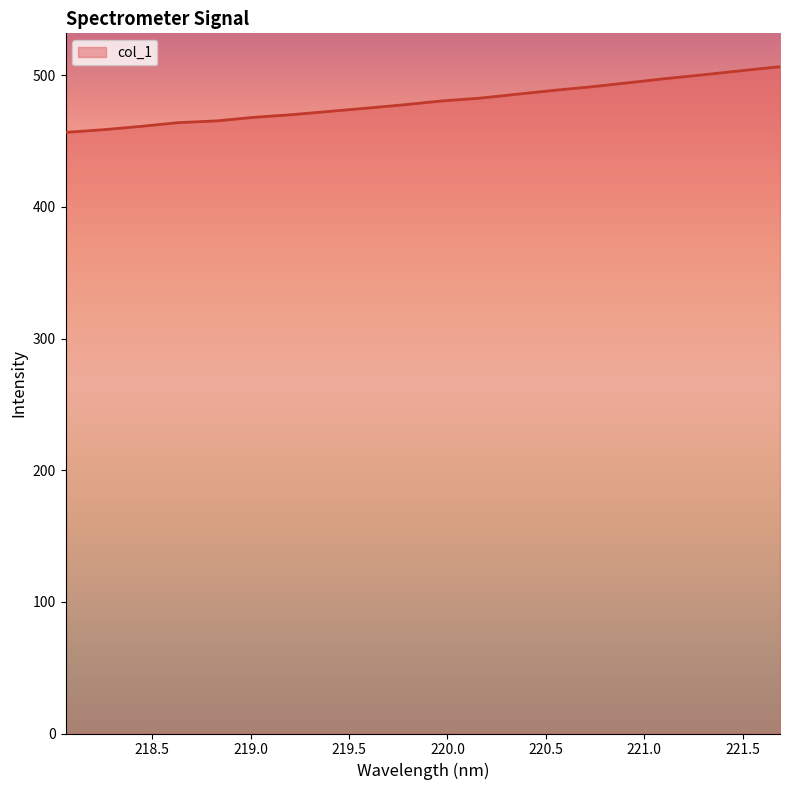

What is the minimum value shown in the chart?

456.6